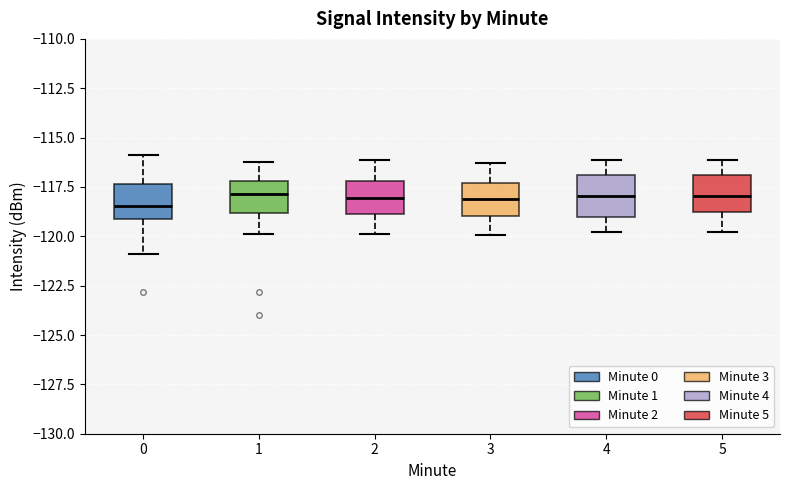

Reading left to right, transcribe this box plot: for each box, give where its median line is, the range the box spans, and where its two whiskers end, as read against the y-axis. The values are not printed on the chart, so give them approximately, as read against the axis.

0: median -118.5, box -119.0 to -117.5, whiskers -121.0 to -116.0
1: median -118.0, box -119.0 to -117.0, whiskers -120.0 to -116.0
2: median -118.0, box -119.0 to -117.0, whiskers -120.0 to -116.0
3: median -118.0, box -119.0 to -117.5, whiskers -120.0 to -116.5
4: median -118.0, box -119.0 to -117.0, whiskers -120.0 to -116.0
5: median -118.0, box -119.0 to -117.0, whiskers -120.0 to -116.0